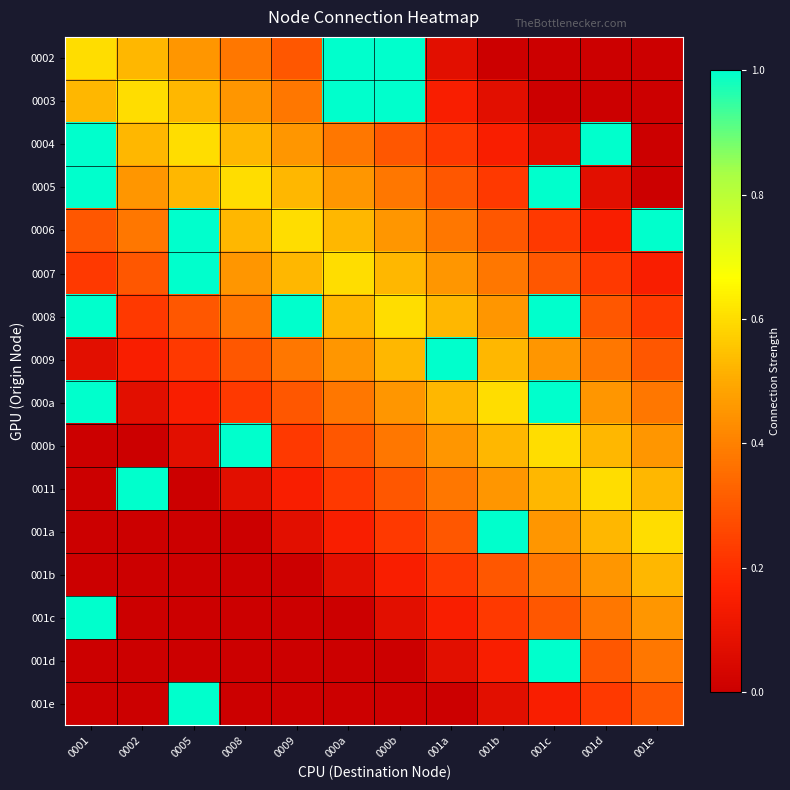

Reading right to left, list all the values displayed in this chart.

0002: 001e=0.0	001d=0.0	001c=0.0	001b=0.0	001a=0.1	000b=1.0	000a=1.0	0009=0.3	0008=0.4	0005=0.4	0002=0.5	0001=0.6
0003: 001e=0.0	001d=0.0	001c=0.0	001b=0.1	001a=0.2	000b=1.0	000a=1.0	0009=0.4	0008=0.4	0005=0.5	0002=0.6	0001=0.5
0004: 001e=0.0	001d=1.0	001c=0.1	001b=0.2	001a=0.2	000b=0.3	000a=0.4	0009=0.4	0008=0.5	0005=0.6	0002=0.5	0001=1.0
0005: 001e=0.0	001d=0.1	001c=1.0	001b=0.2	001a=0.3	000b=0.4	000a=0.4	0009=0.5	0008=0.6	0005=0.5	0002=0.4	0001=1.0
0006: 001e=1.0	001d=0.2	001c=0.2	001b=0.3	001a=0.4	000b=0.4	000a=0.5	0009=0.6	0008=0.5	0005=1.0	0002=0.4	0001=0.3
0007: 001e=0.2	001d=0.2	001c=0.3	001b=0.4	001a=0.4	000b=0.5	000a=0.6	0009=0.5	0008=0.4	0005=1.0	0002=0.3	0001=0.2
0008: 001e=0.2	001d=0.3	001c=1.0	001b=0.4	001a=0.5	000b=0.6	000a=0.5	0009=1.0	0008=0.4	0005=0.3	0002=0.2	0001=1.0
0009: 001e=0.3	001d=0.4	001c=0.4	001b=0.5	001a=1.0	000b=0.5	000a=0.4	0009=0.4	0008=0.3	0005=0.2	0002=0.2	0001=0.1
000a: 001e=0.4	001d=0.4	001c=1.0	001b=0.6	001a=0.5	000b=0.4	000a=0.4	0009=0.3	0008=0.2	0005=0.2	0002=0.1	0001=1.0
000b: 001e=0.4	001d=0.5	001c=0.6	001b=0.5	001a=0.4	000b=0.4	000a=0.3	0009=0.2	0008=1.0	0005=0.1	0002=0.0	0001=0.0
0011: 001e=0.5	001d=0.6	001c=0.5	001b=0.4	001a=0.4	000b=0.3	000a=0.2	0009=0.2	0008=0.1	0005=0.0	0002=1.0	0001=0.0
001a: 001e=0.6	001d=0.5	001c=0.4	001b=1.0	001a=0.3	000b=0.2	000a=0.2	0009=0.1	0008=0.0	0005=0.0	0002=0.0	0001=0.0
001b: 001e=0.5	001d=0.4	001c=0.4	001b=0.3	001a=0.2	000b=0.2	000a=0.1	0009=0.0	0008=0.0	0005=0.0	0002=0.0	0001=0.0
001c: 001e=0.4	001d=0.4	001c=0.3	001b=0.2	001a=0.2	000b=0.1	000a=0.0	0009=0.0	0008=0.0	0005=0.0	0002=0.0	0001=1.0
001d: 001e=0.4	001d=0.3	001c=1.0	001b=0.2	001a=0.1	000b=0.0	000a=0.0	0009=0.0	0008=0.0	0005=0.0	0002=0.0	0001=0.0
001e: 001e=0.3	001d=0.2	001c=0.2	001b=0.1	001a=0.0	000b=0.0	000a=0.0	0009=0.0	0008=0.0	0005=1.0	0002=0.0	0001=0.0